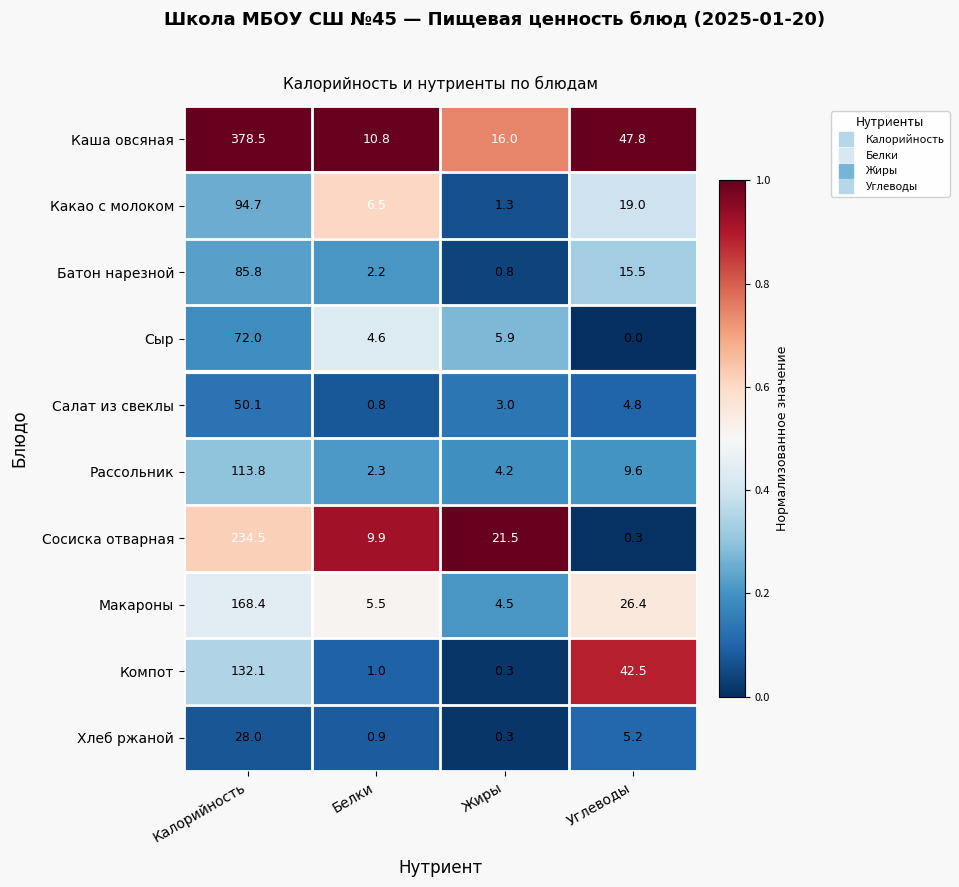

Rank the series at Белки from lowest to highest value.

Салат из свеклы, Хлеб ржаной, Компот, Батон нарезной, Рассольник, Сыр, Макароны, Какао с молоком, Сосиска отварная, Каша овсяная